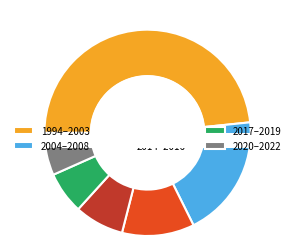

Does 1994-2003 represent more than half of the total?

Yes